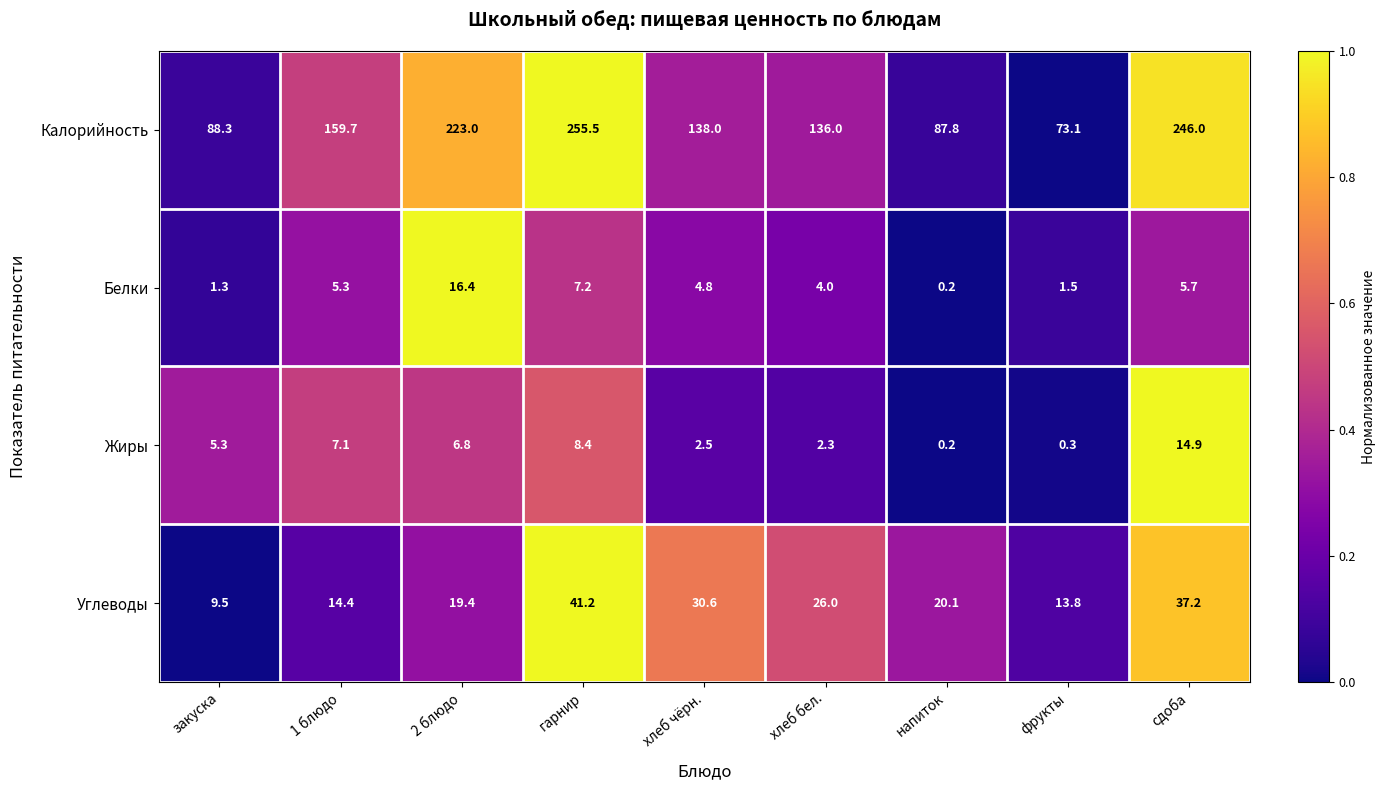

What is the spread (max minus min) of values at сдоба?

240.3